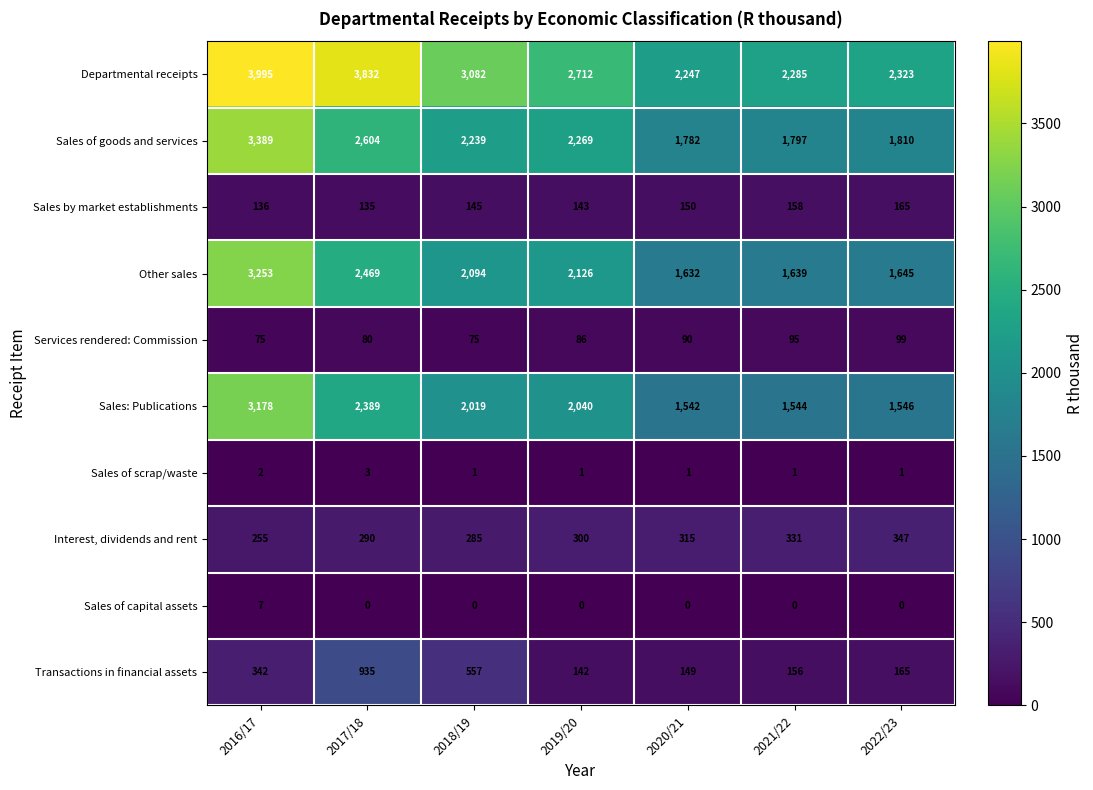

Which series has the largest range (max minus min)?

Departmental receipts